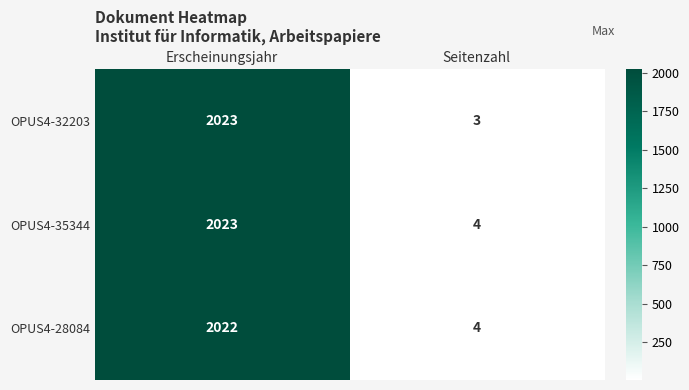

Which series has the largest total across all categories?

OPUS4-35344